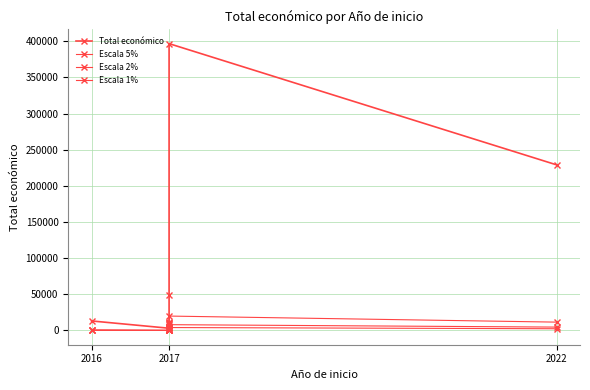

Count the number of categories in the chart.

12